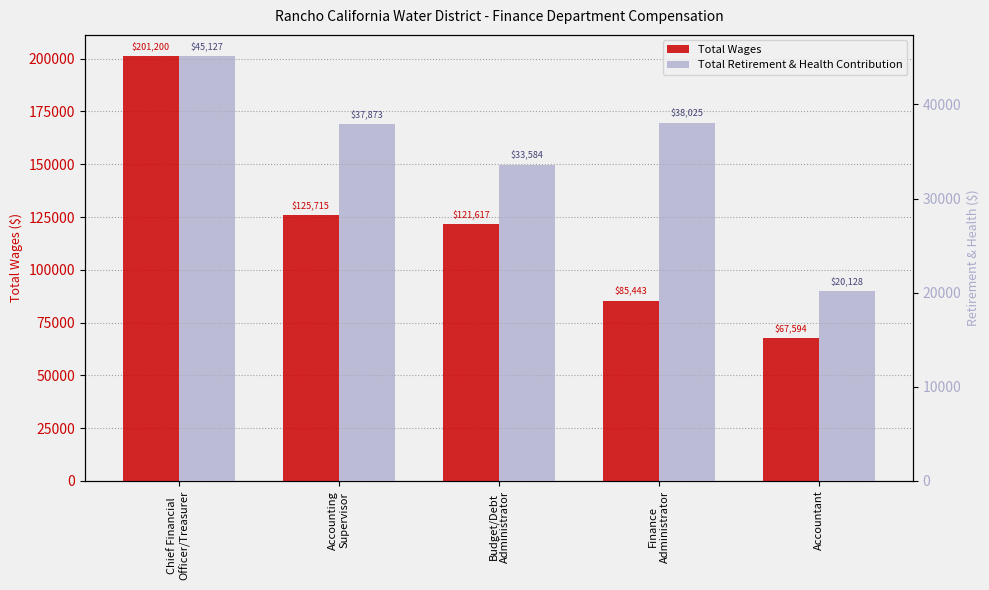

Rank the series by their maximum value, from lowest to highest.

Total Retirement & Health Contribution, Total Wages